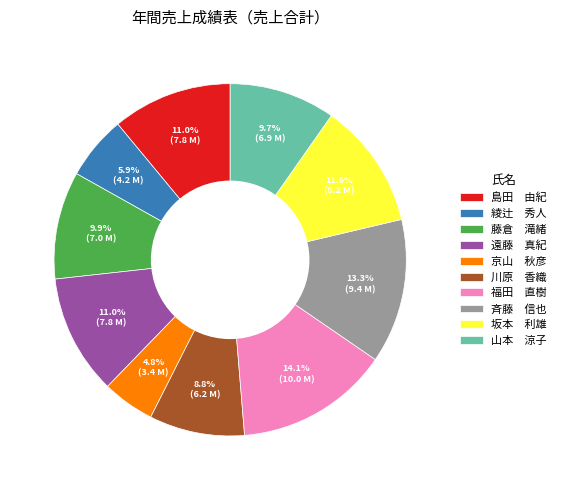

Does 川原 香織 account for over 50% of the chart?

No